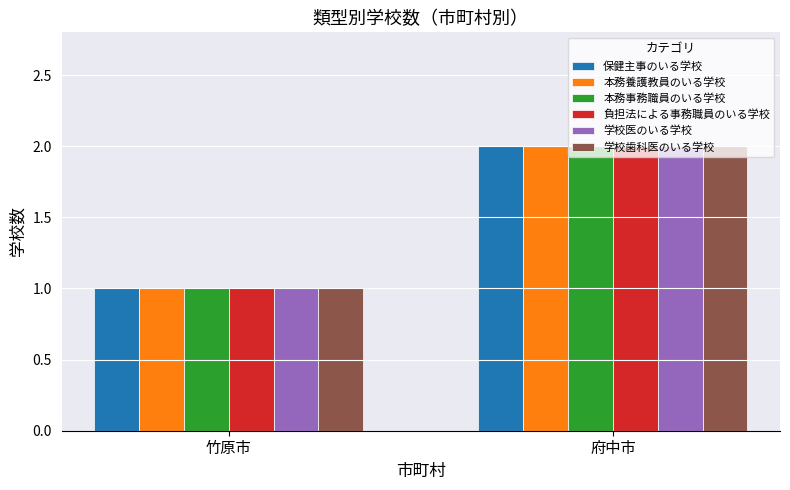

List the labels in order of 学校歯科医のいる学校 value, smallest first.

竹原市, 府中市